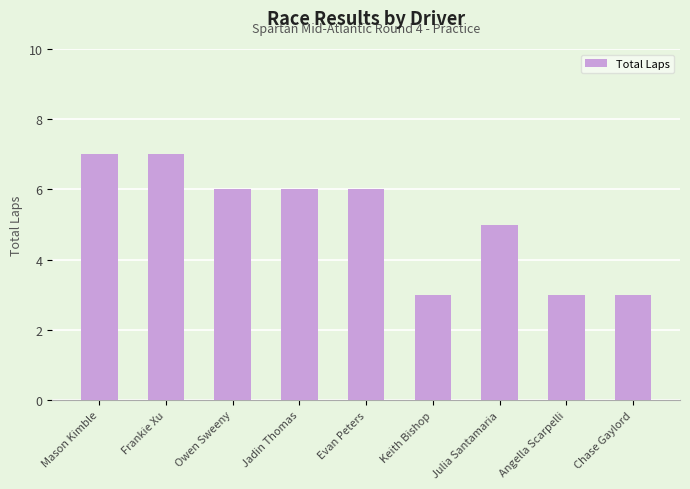

What is the ratio of the value at Frankie Xu to the value at Chase Gaylord?

2.3